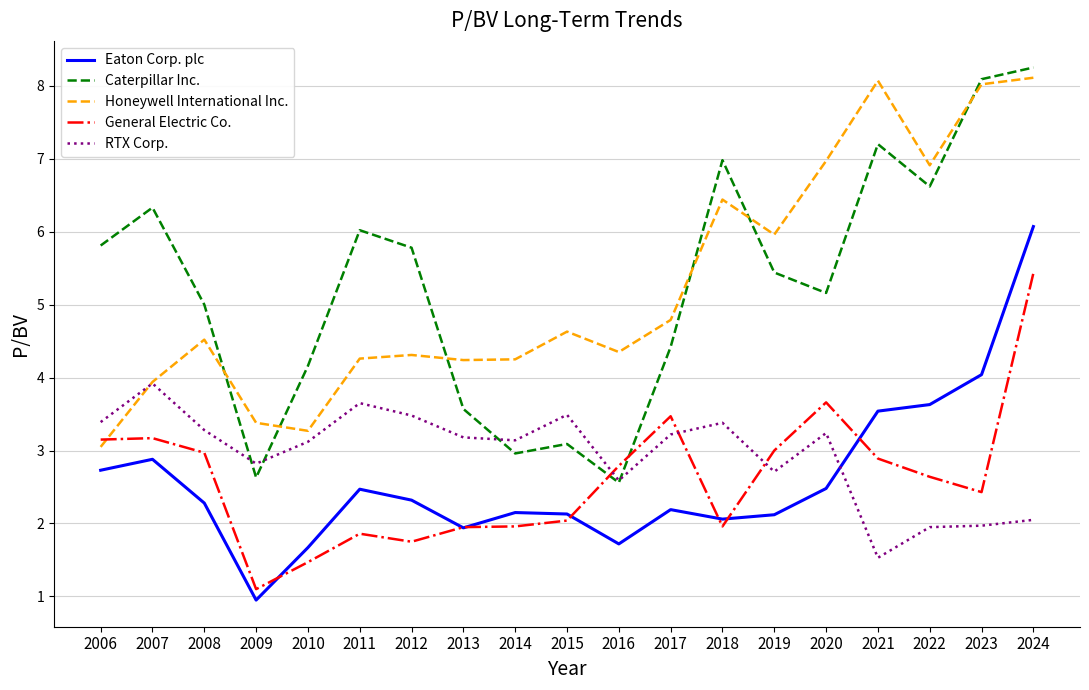

True or false: Honeywell International Inc. and Eaton Corp. plc cross at least once.

False